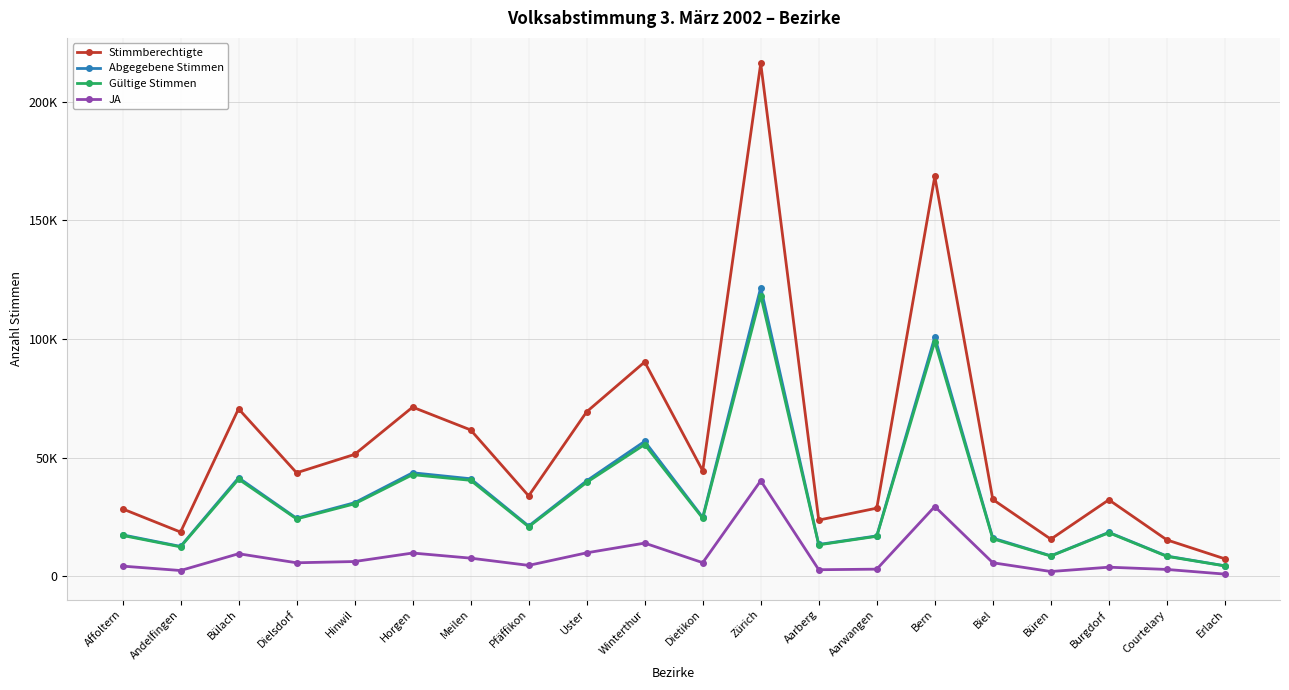

Is this an area chart (filled region under the line)?

No